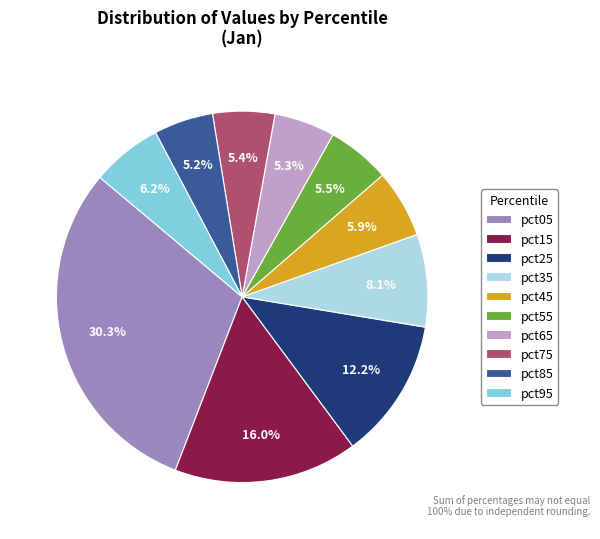

Approximately how many times larger is the value at pct75 compared to pct05?

0.2